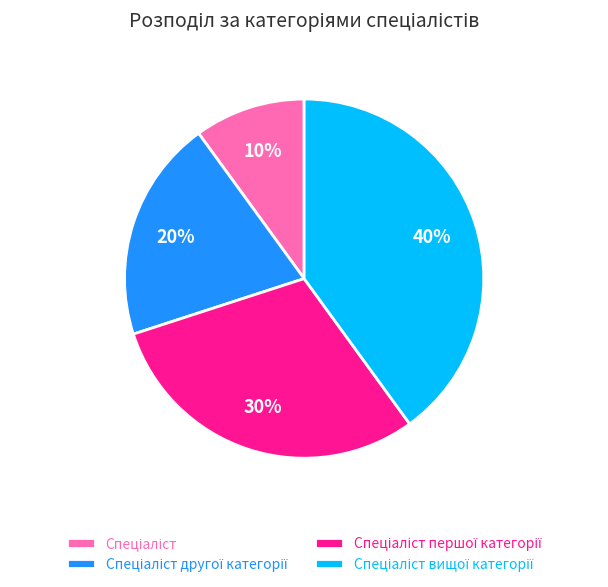

To the nearest percent, what is the difference between the largest and smallest slice percentages?

30%